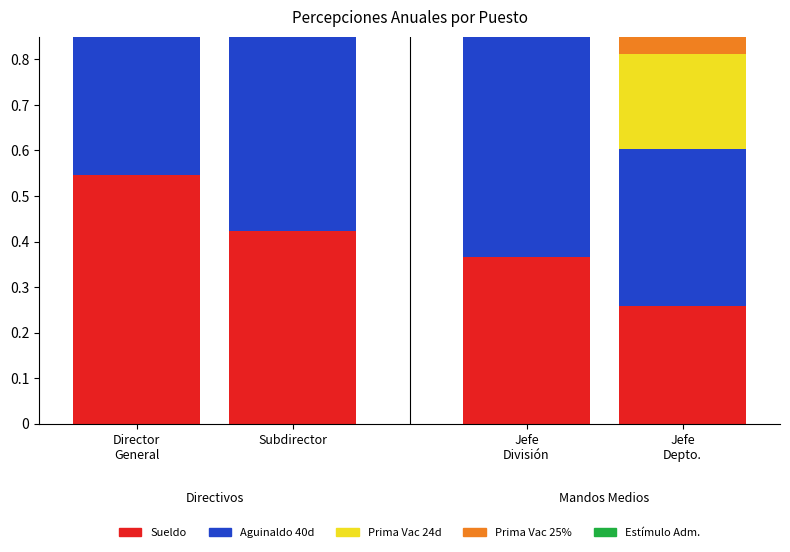

What position from the left is Jefe
Depto.?

4